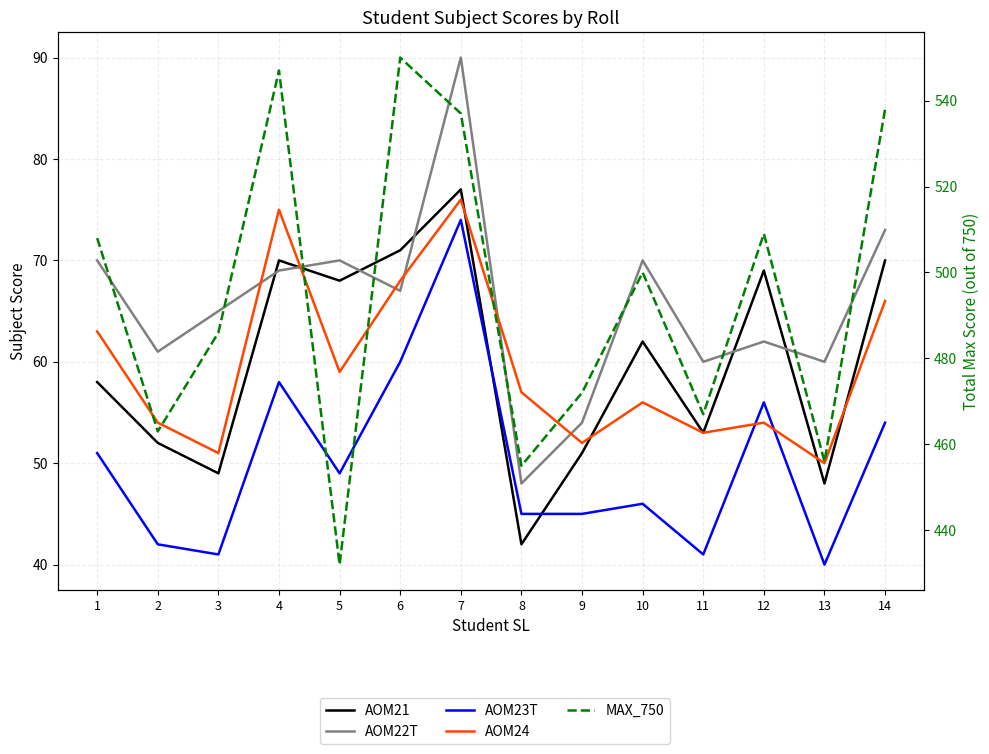

Reading left to right, extract all data points from this chart.

AOM21: 58	52	49	70	68	71	77	42	51	62	53	69	48	70
AOM22T: 70	61	65	69	70	67	90	48	54	70	60	62	60	73
AOM23T: 51	42	41	58	49	60	74	45	45	46	41	56	40	54
AOM24: 63	54	51	75	59	68	76	57	52	56	53	54	50	66
MAX_750: 508	463	486	547	432	550	537	455	472	500	467	509	456	538